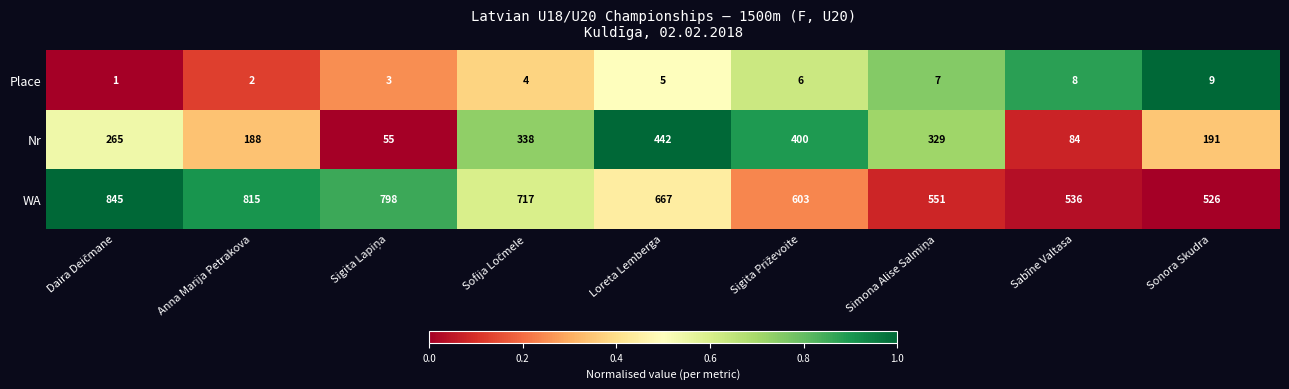

Rank the series by their maximum value, from lowest to highest.

Place, Nr, WA